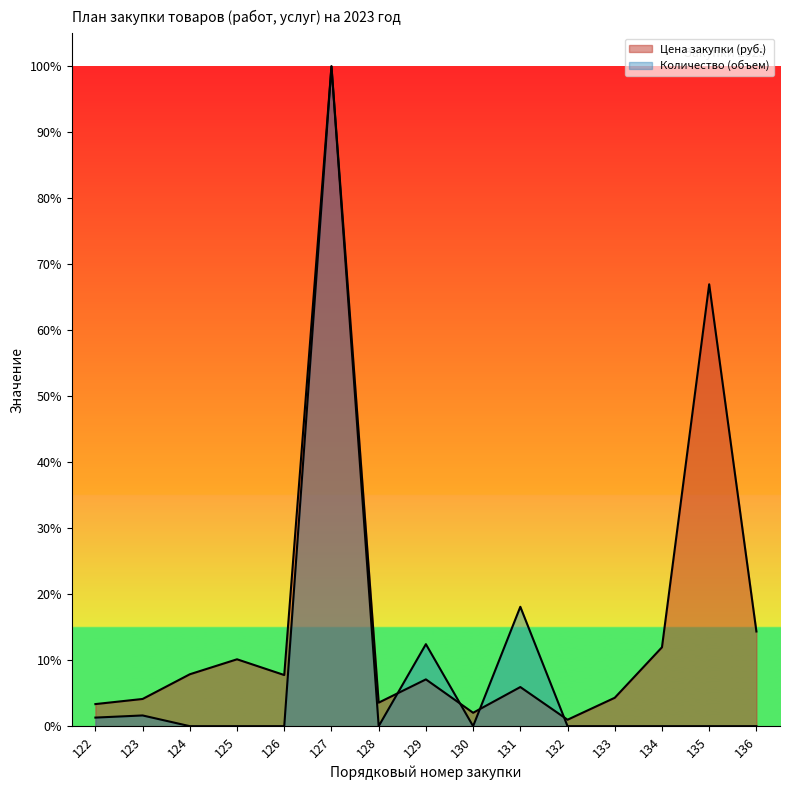

What is the average value of the Количество (объем) series?

0.1